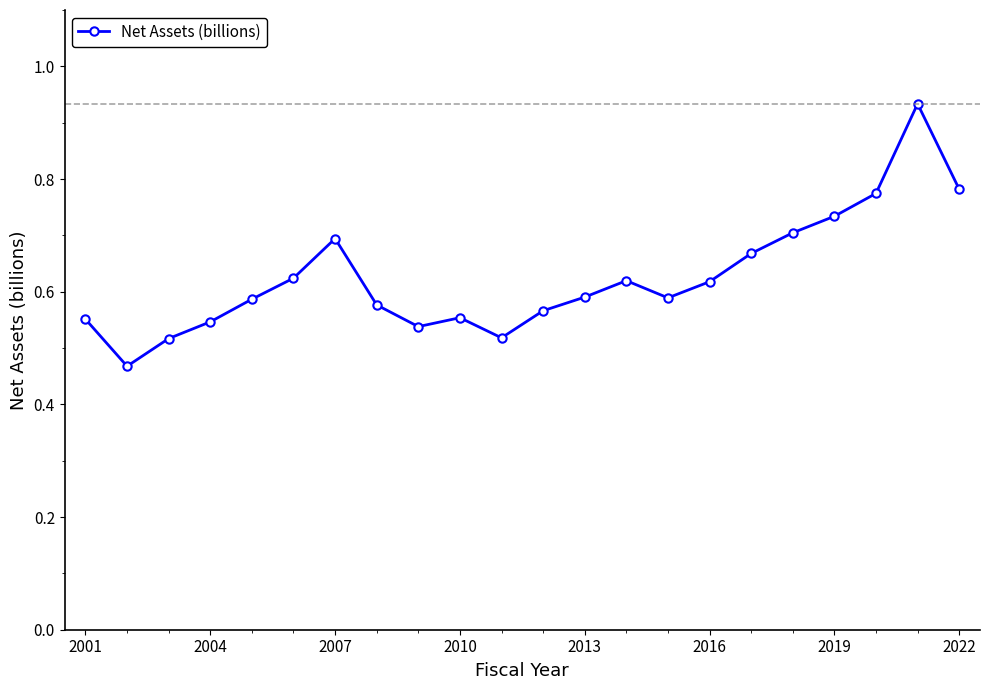

Count the values in the range 0 to 1.

22